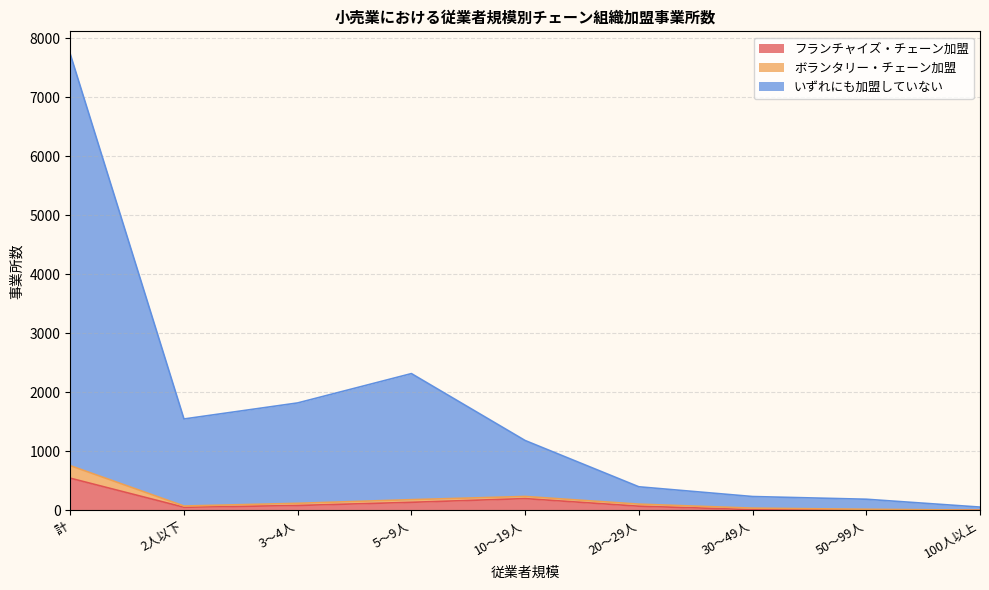

What is the total value across all series at 計?

7728